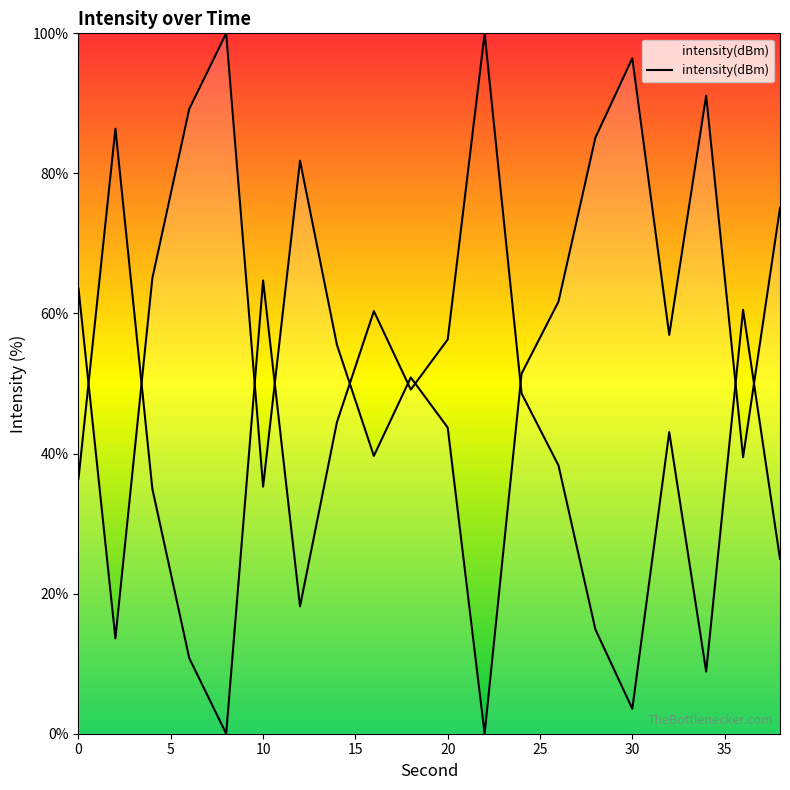

What is the ratio of the value at 0 to the value at 26?

1.0